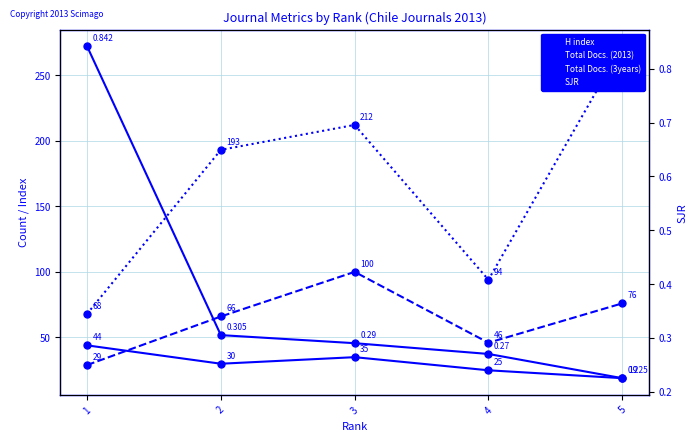

True or false: Total Docs. (2013) has a value of 66.0 at 2.

True